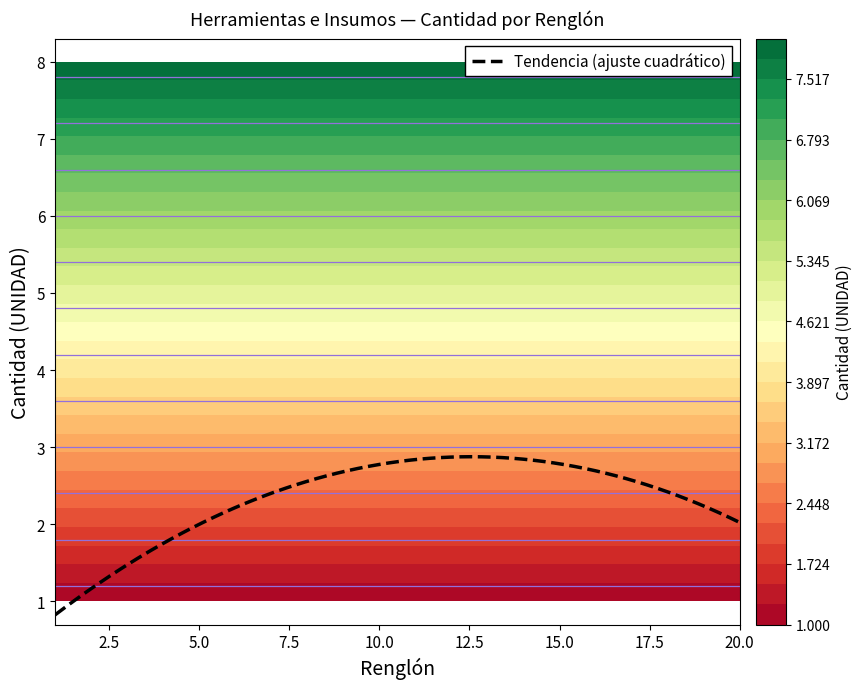

Which series has the largest range (max minus min)?

1